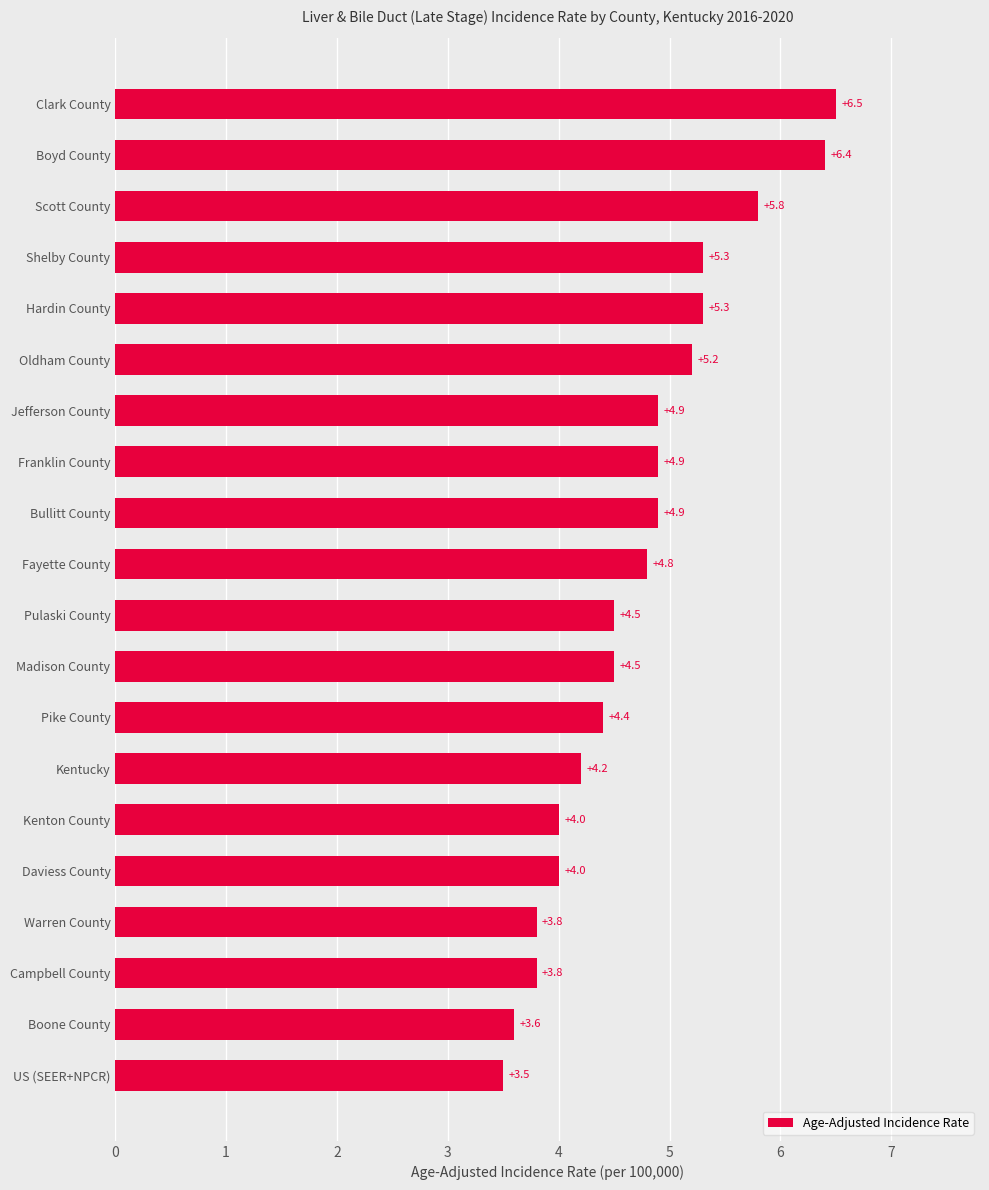

The chart shows a value of 3.8 at Campbell County. True or false?

True